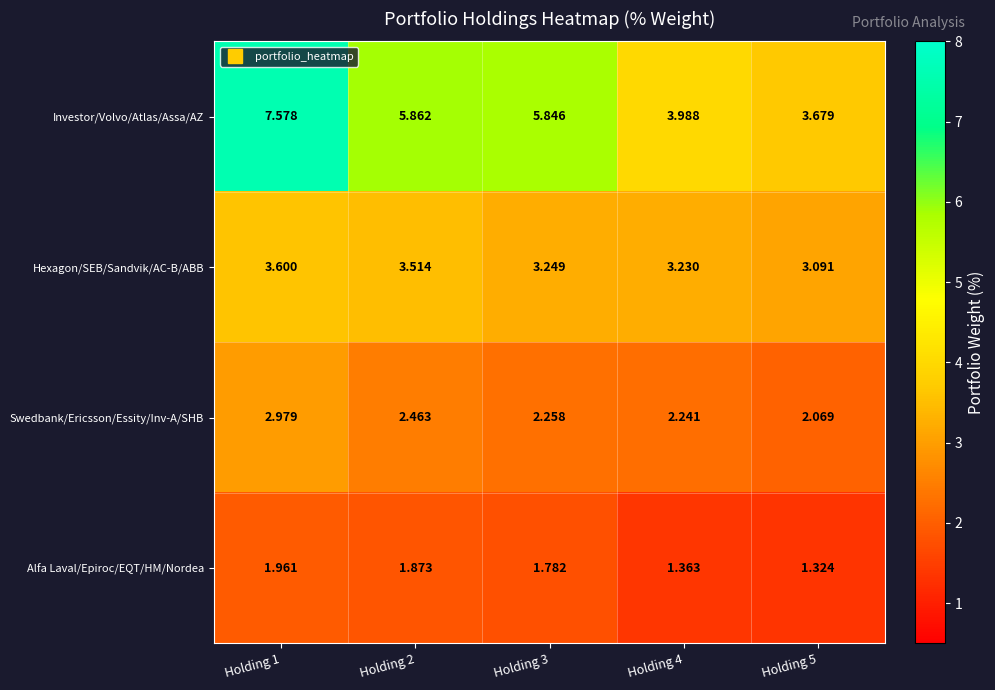

Which series has the largest total across all categories?

Investor/Volvo/Atlas/Assa/AZ